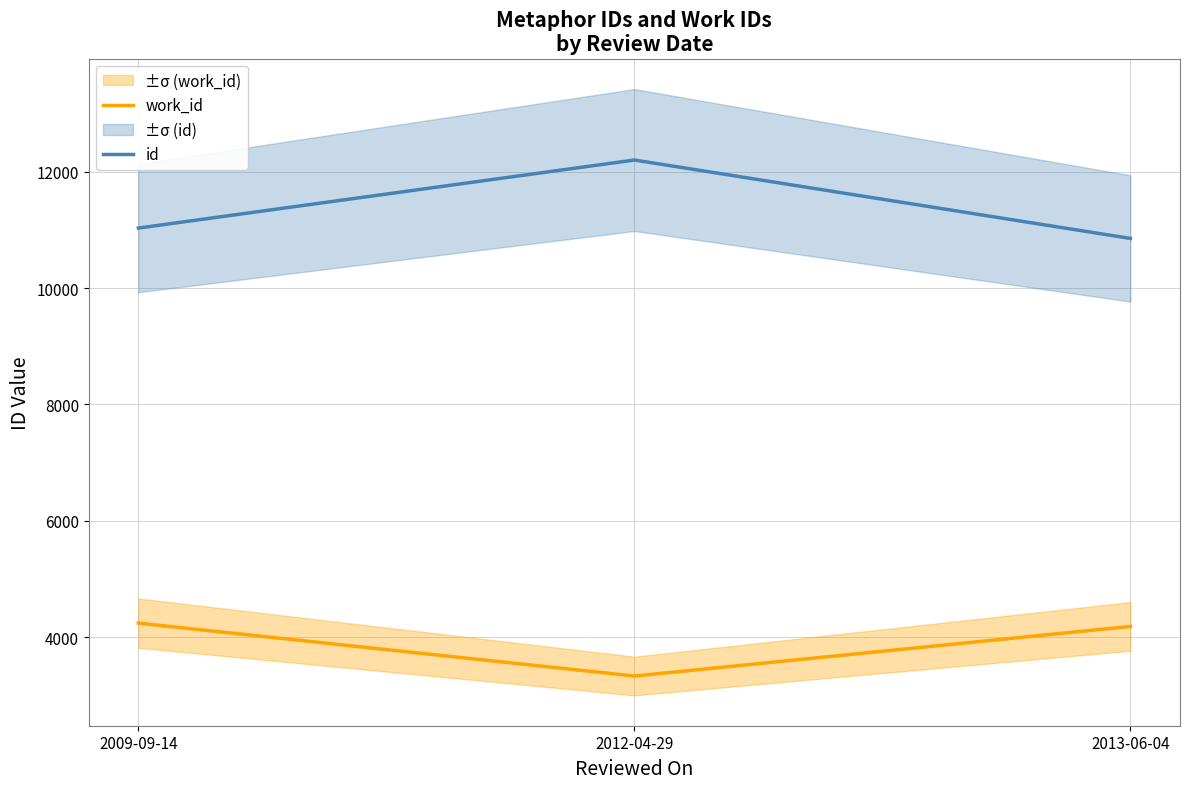

What is the approximate value of id at 2009-09-14?

11032